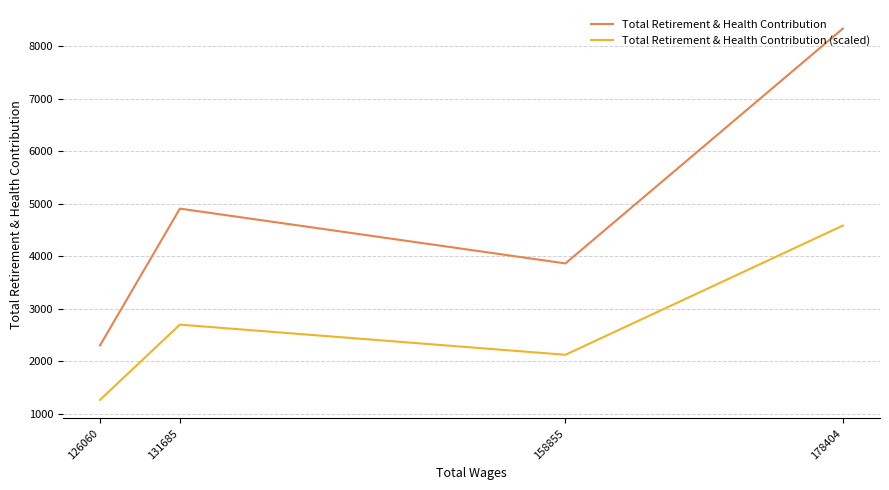

True or false: Total Retirement & Health Contribution (scaled) and Total Retirement & Health Contribution intersect in this chart.

False